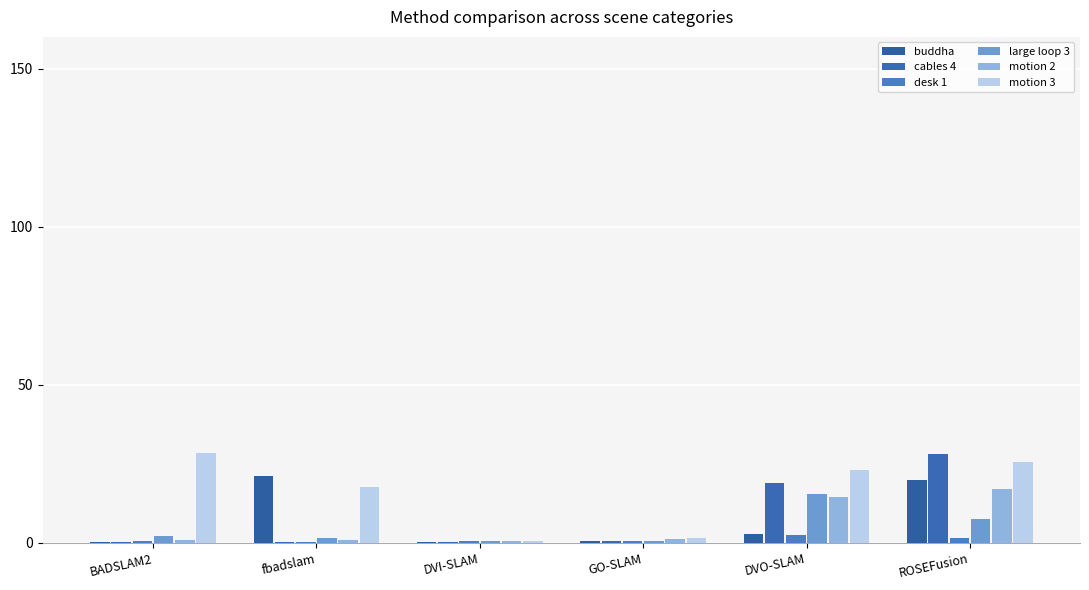

What are all the series names shown in the legend?

buddha, cables 4, desk 1, large loop 3, motion 2, motion 3